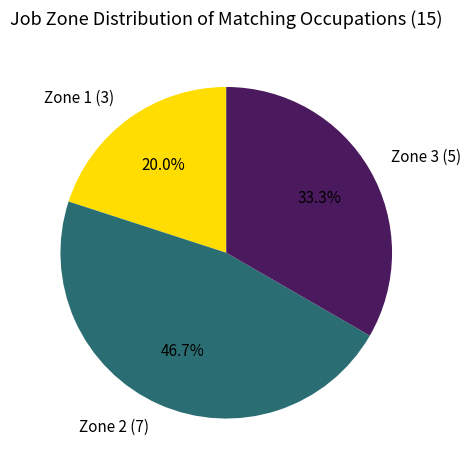

Which slice is the largest?

Zone 2 (7)